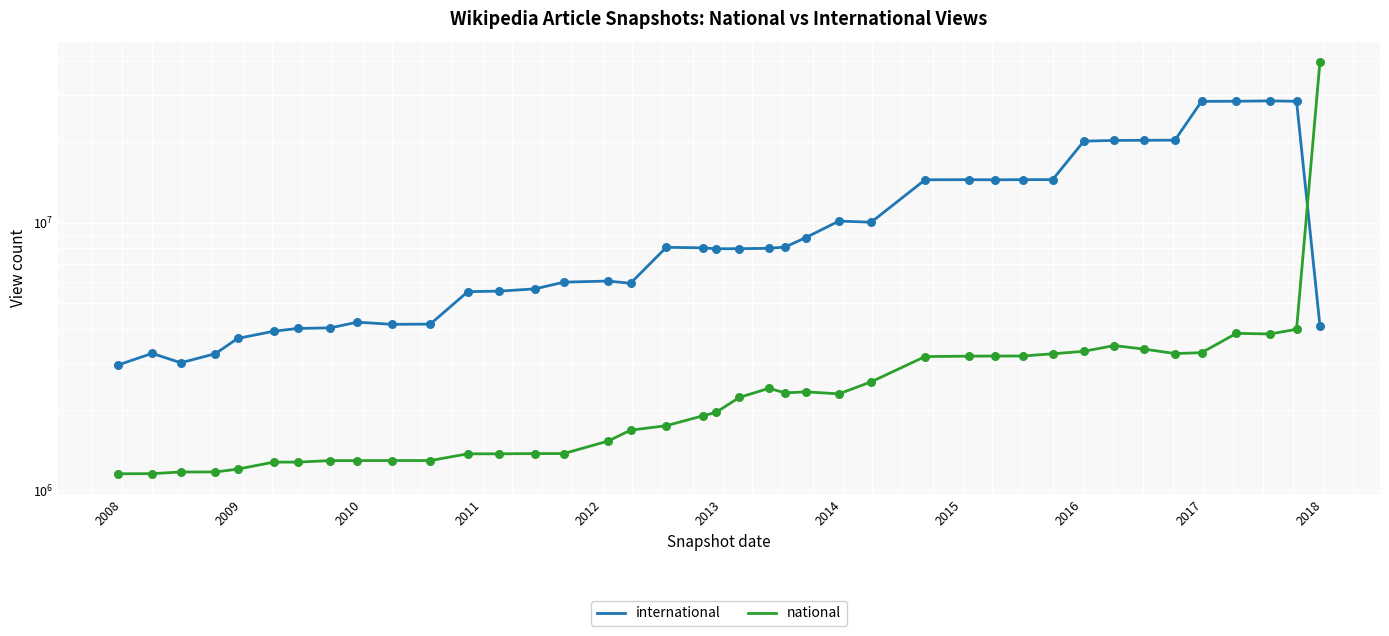

Which series has the widest spread of Y values?

national